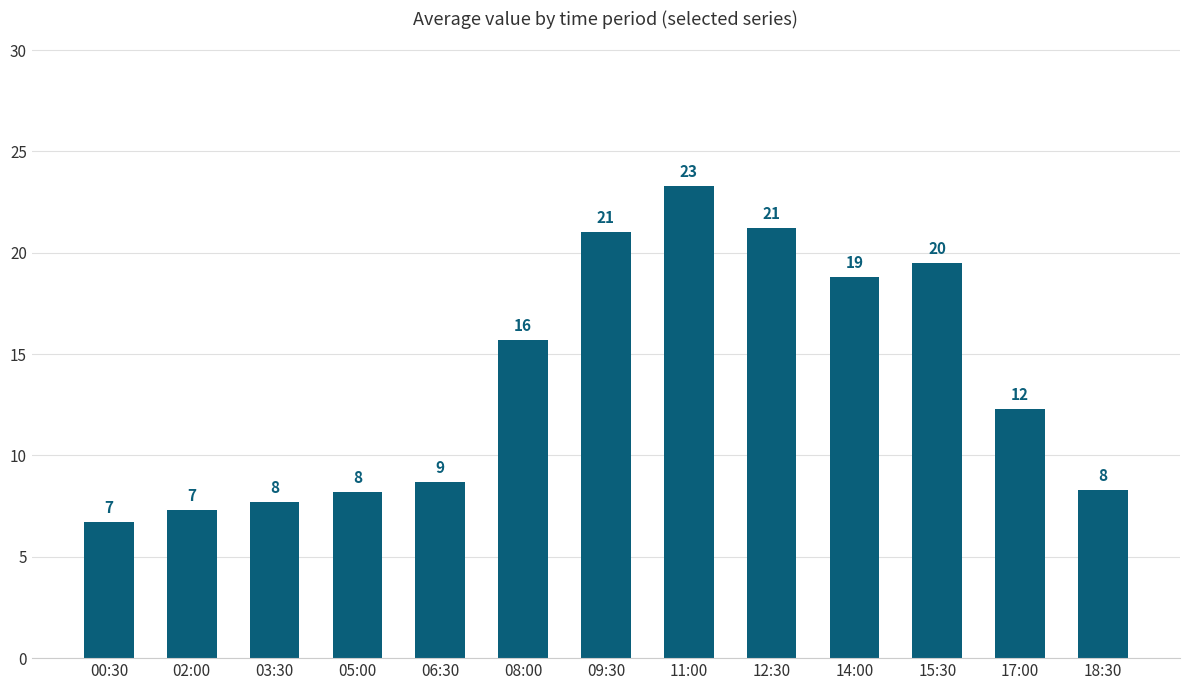

Are the bars grouped side by side (vs. stacked)?

No